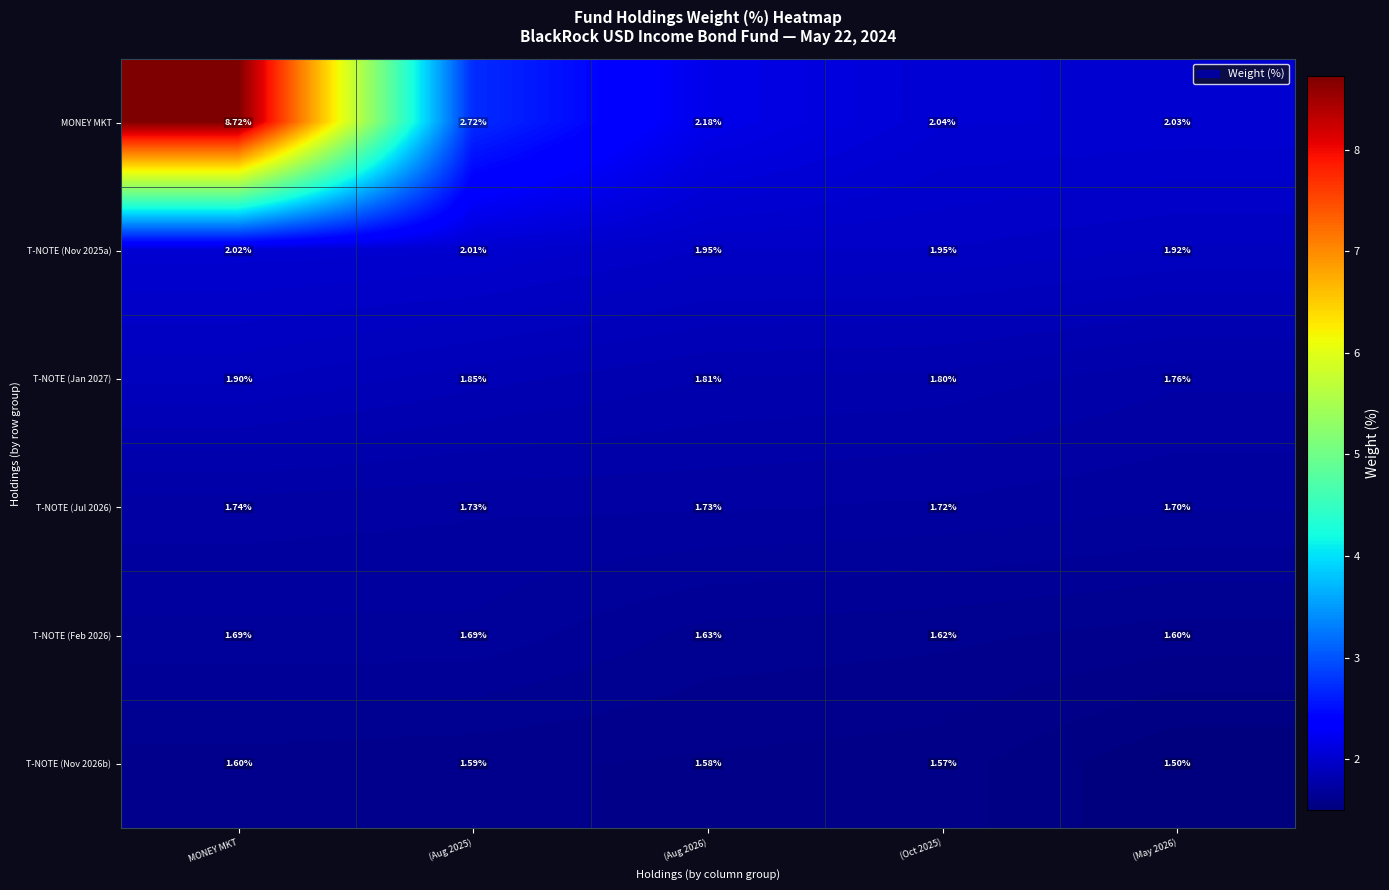

At which category does the chart reach its peak across all series?

MONEY MKT